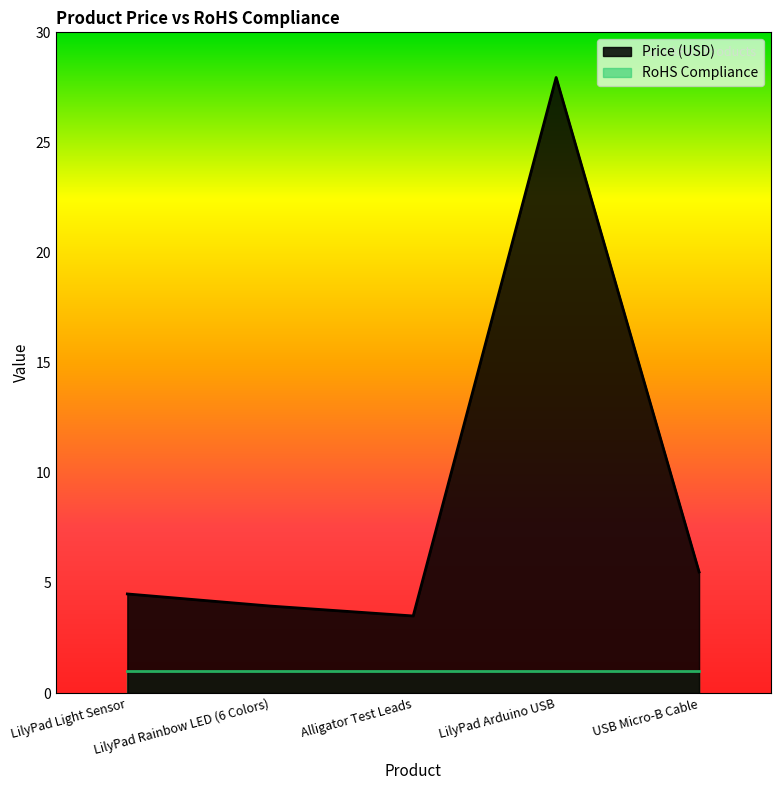

At which category does the chart reach its minimum across all series?

Alligator Test Leads